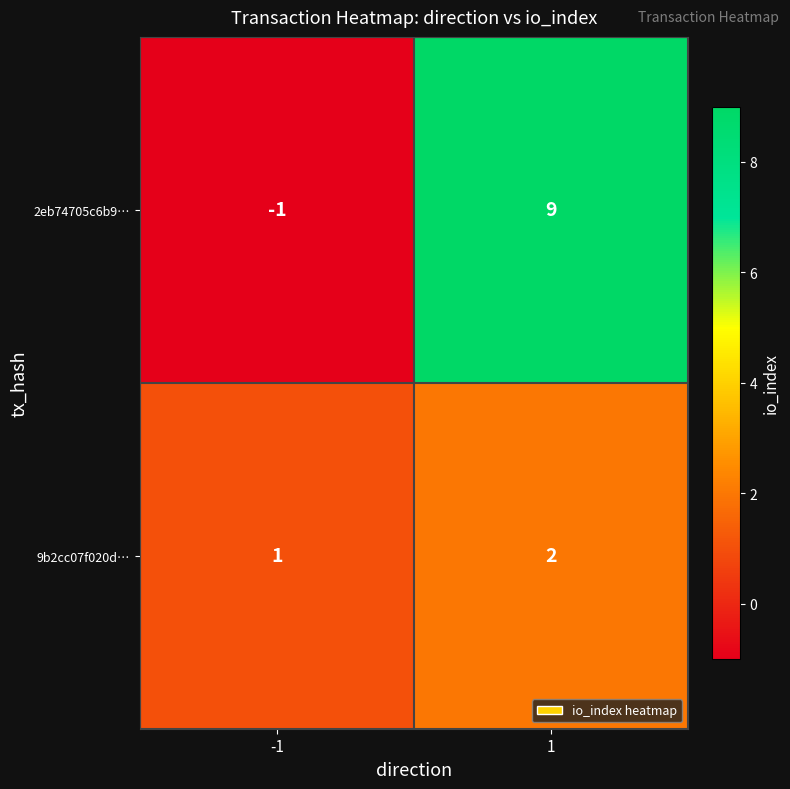

What value does the 2eb74705c6b9… series have at 1?

9